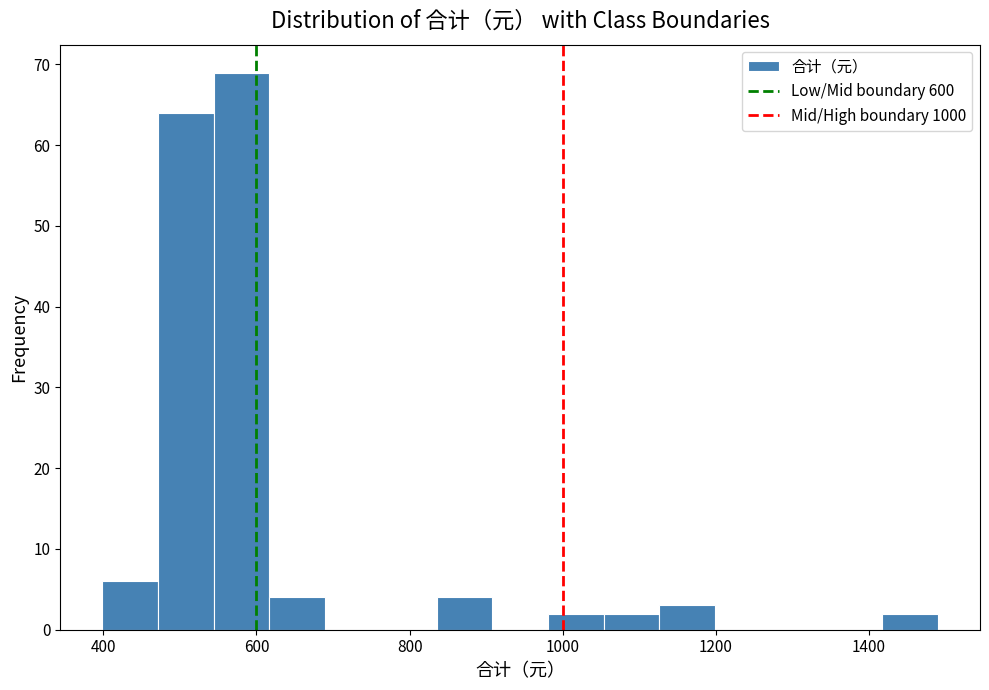

Read against the x-axis, roughly where is the centre of the tallest bar?

580